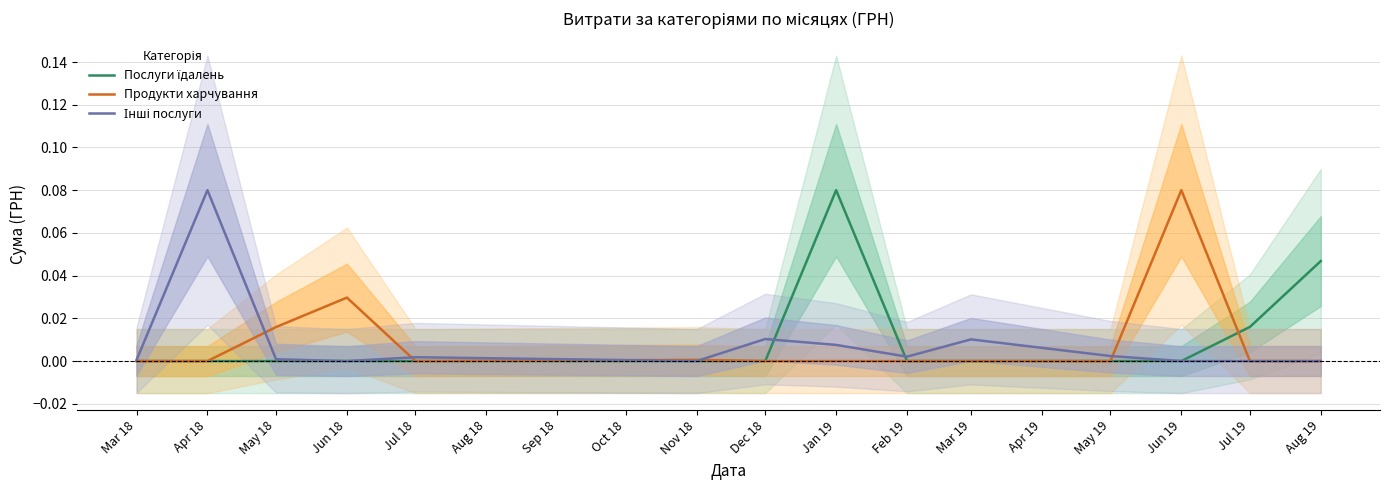

What are all the series names shown in the legend?

Послуги їдалень, Продукти харчування, Інші послуги